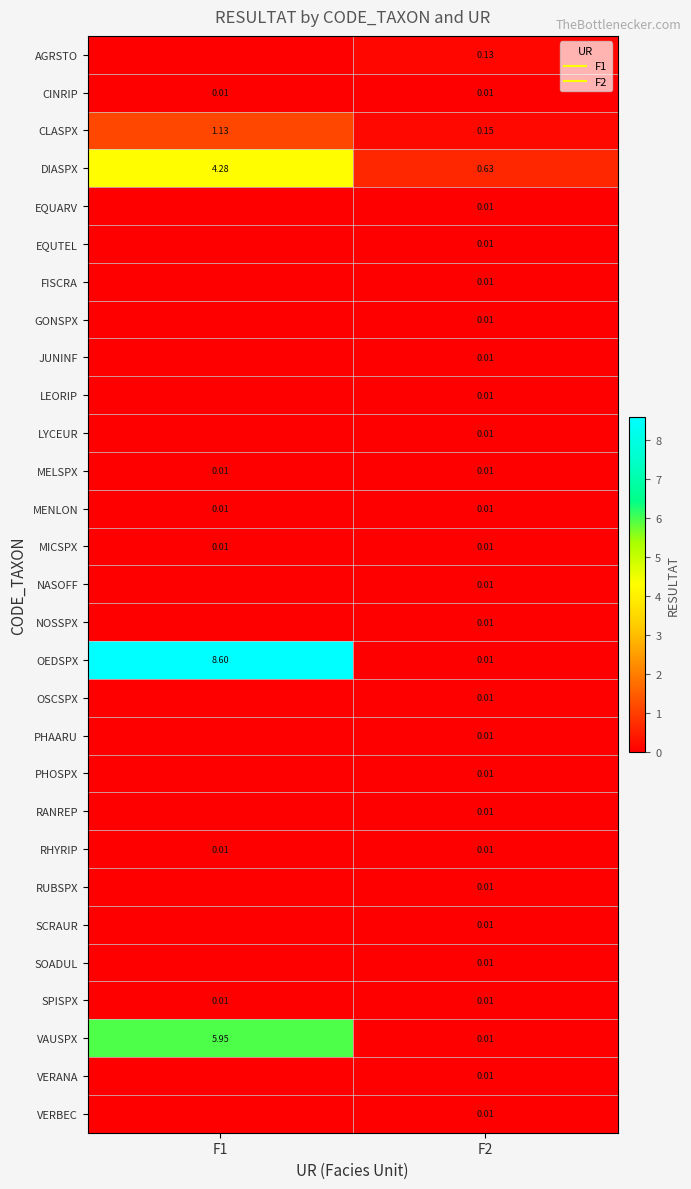

At which label does NOSSPX reach its minimum?

F1